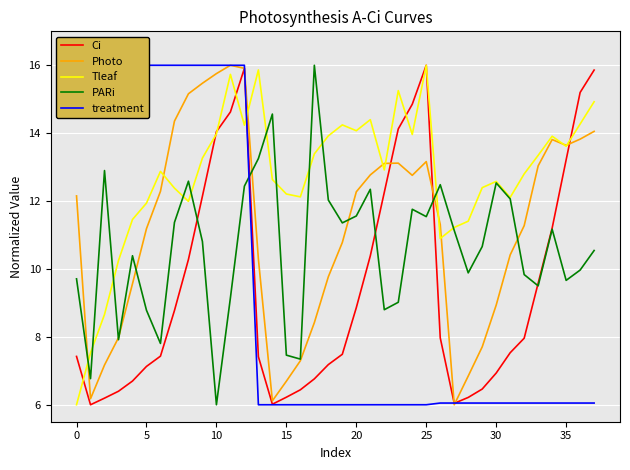

What is the minimum value shown in the chart?

6.0